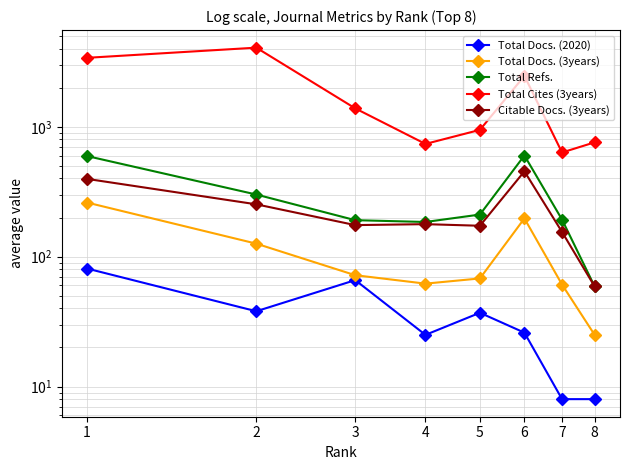

How many data points in Citable Docs. (3years) are less than 178?

4